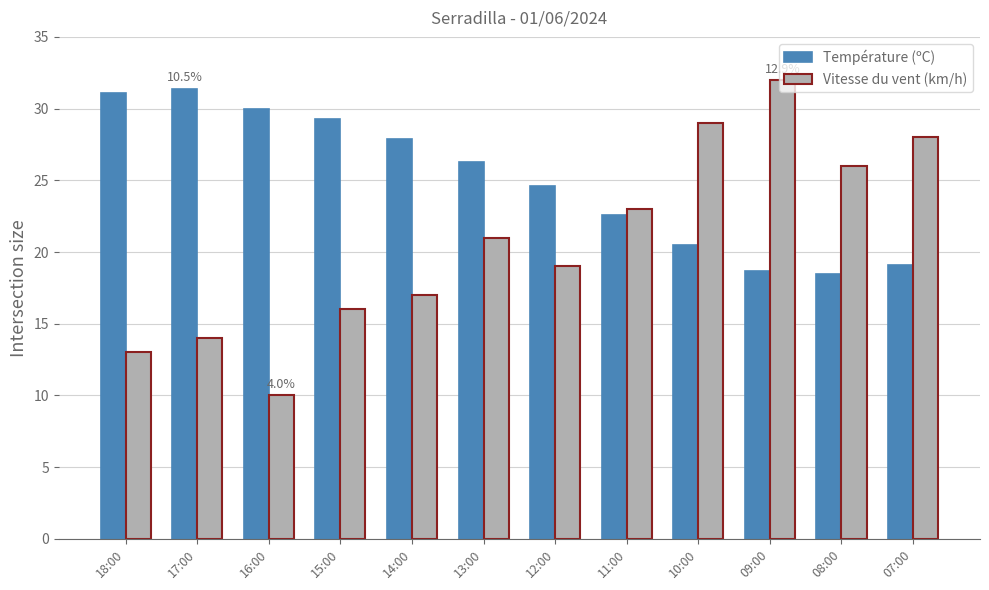

How many bars are there in total?

24